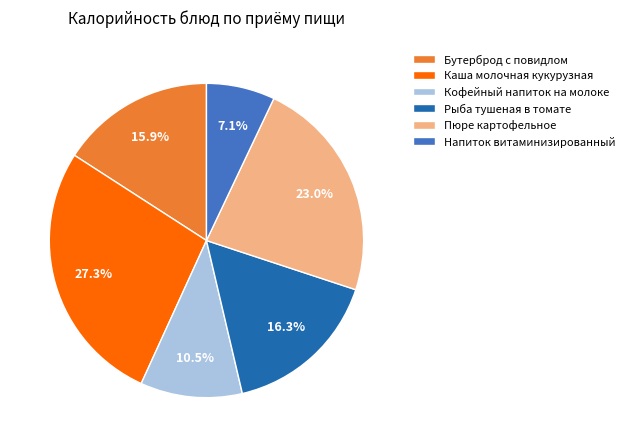

What percentage is NOT represented by Напиток витаминизированный?

92.9%